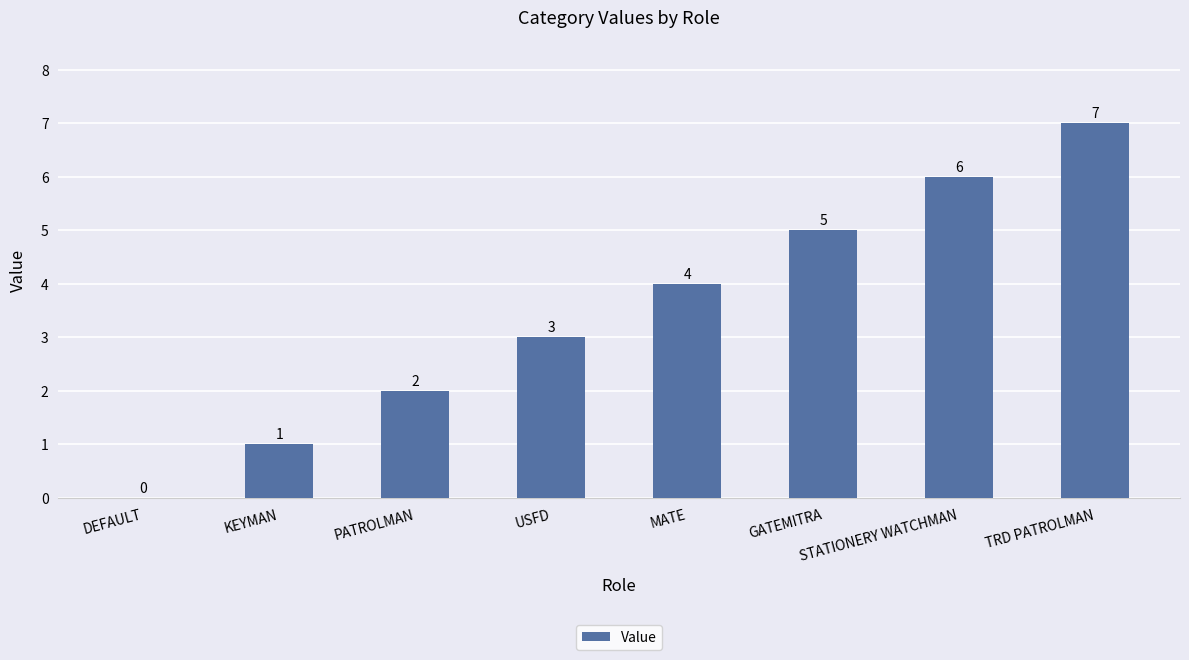

Does the chart contain stacked bars?

No